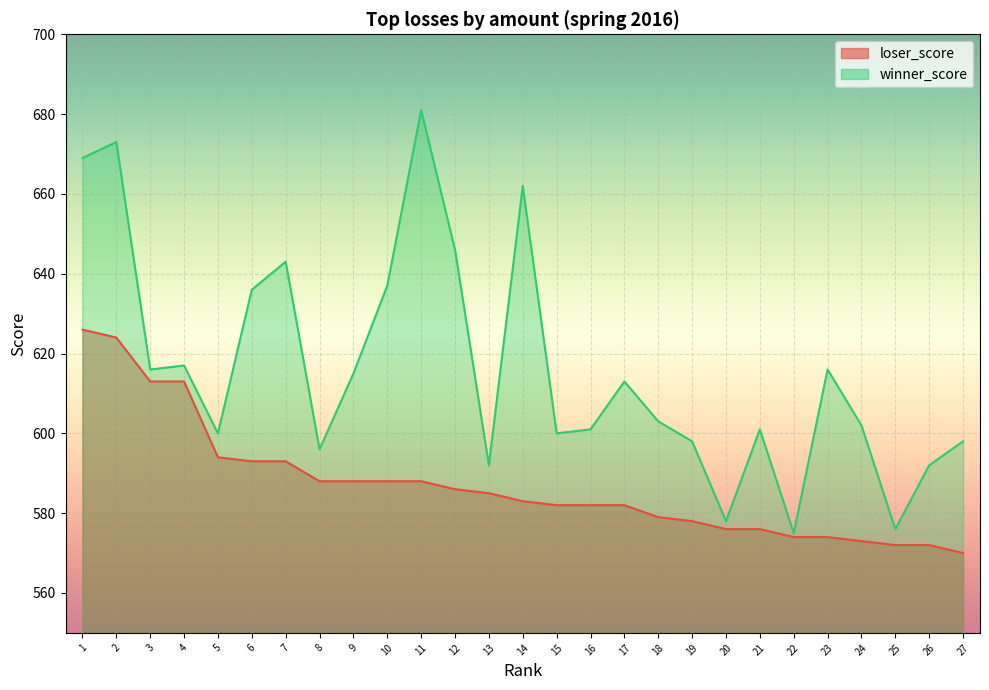

At which label does loser_score first exceed 583?

1